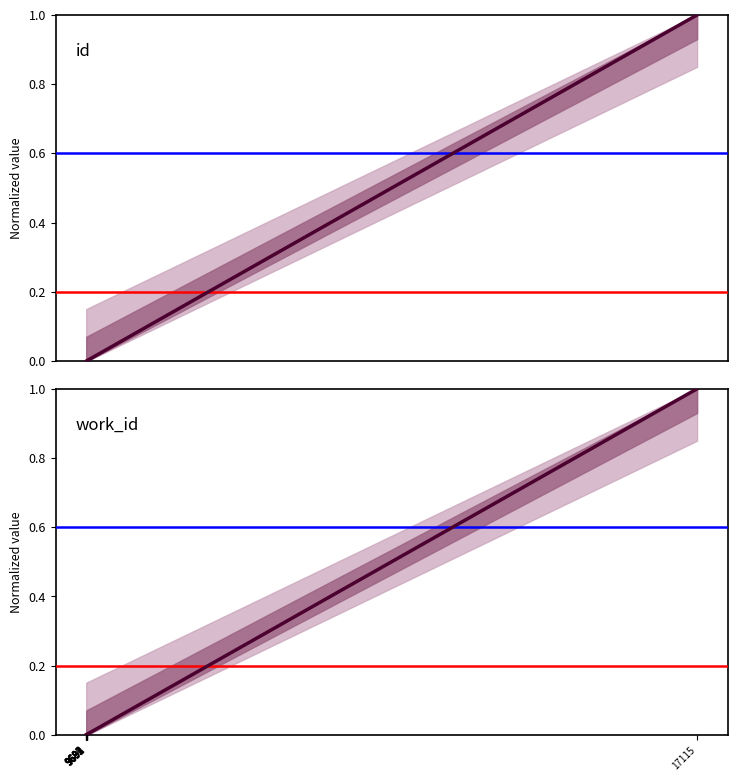

Which series has the largest range (max minus min)?

id